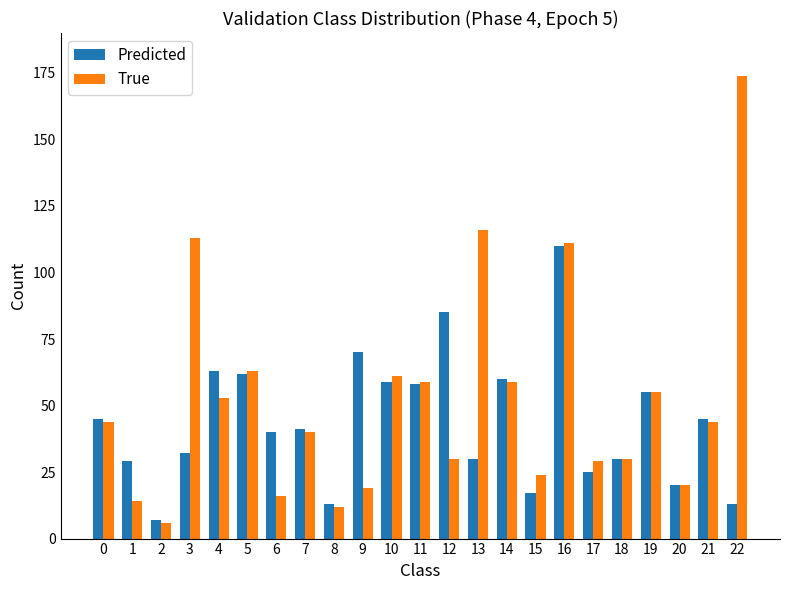

At which label is True closest to 90?

16